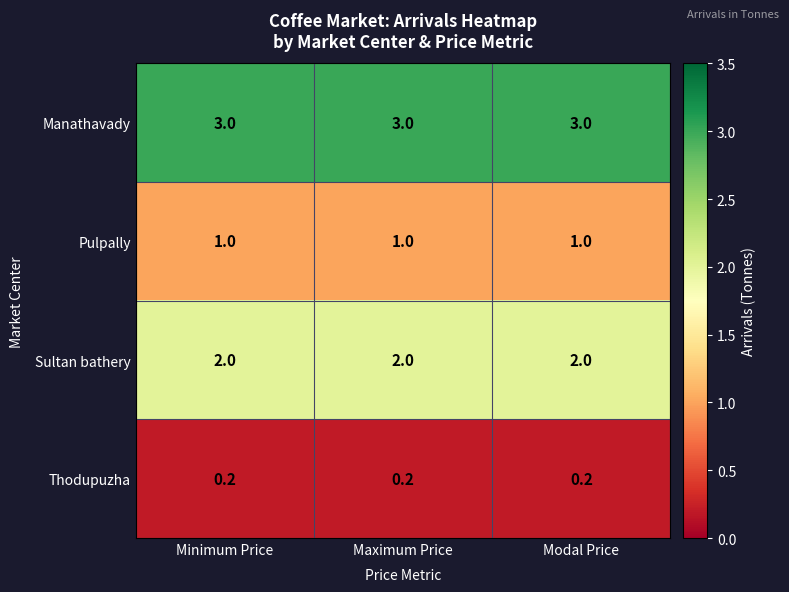

What is the spread (max minus min) of values at Maximum Price?

2.8